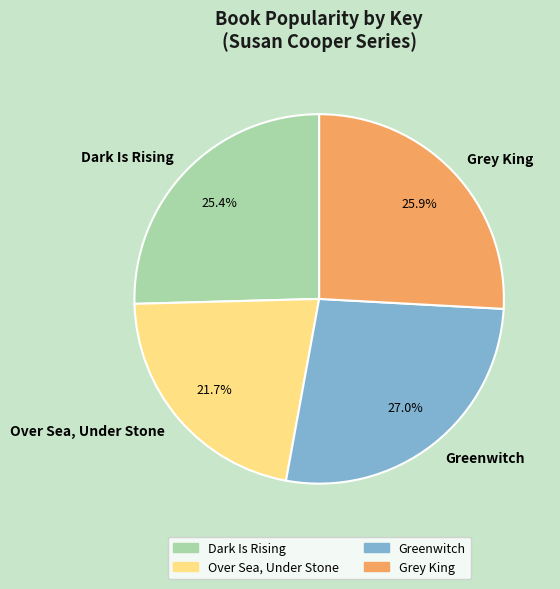

Is it true that Over Sea, Under Stone is 22% of the pie?

True